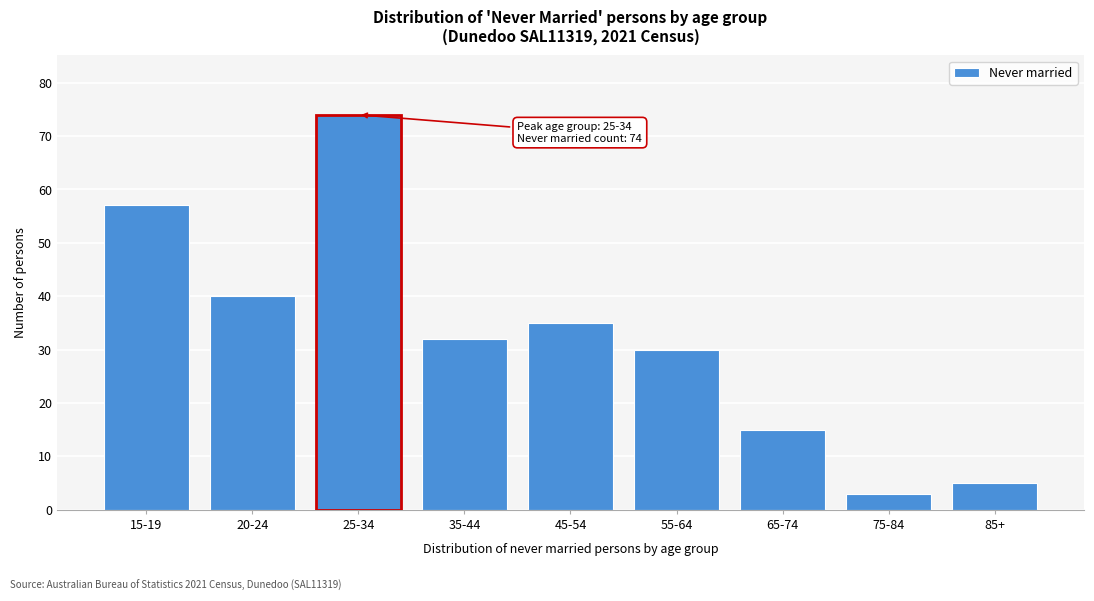

Reading right to left, list all the values displayed in this chart.

5	3	15	30	35	32	74	40	57